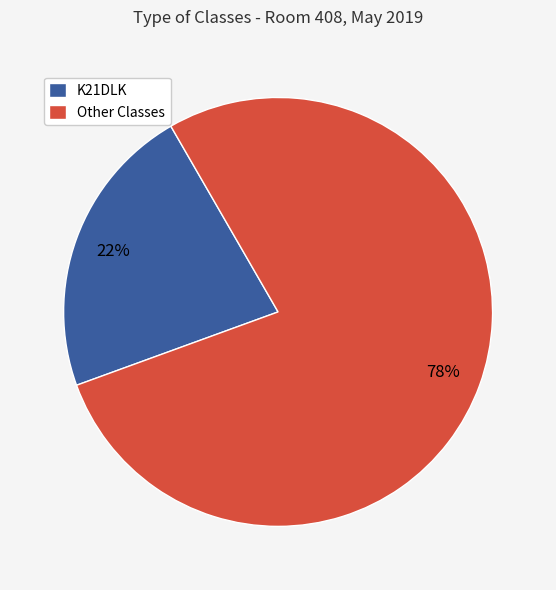

Which category has the smallest portion of the pie?

K21DLK